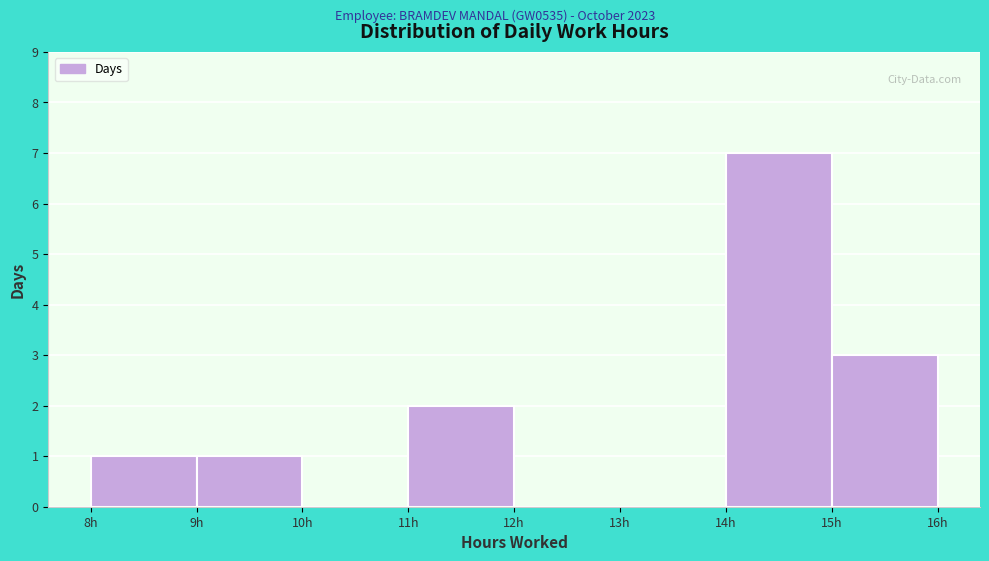

Reading left to right, transcribe this chart: for each bar, give the range it covers on the x-axis and its height. The values are not printed on the chart, so give them approximately, as read against the axis.

8 to 9: 1
9 to 10: 1
10 to 11: 0
11 to 12: 2
12 to 13: 0
13 to 14: 0
14 to 15: 7
15 to 16: 3